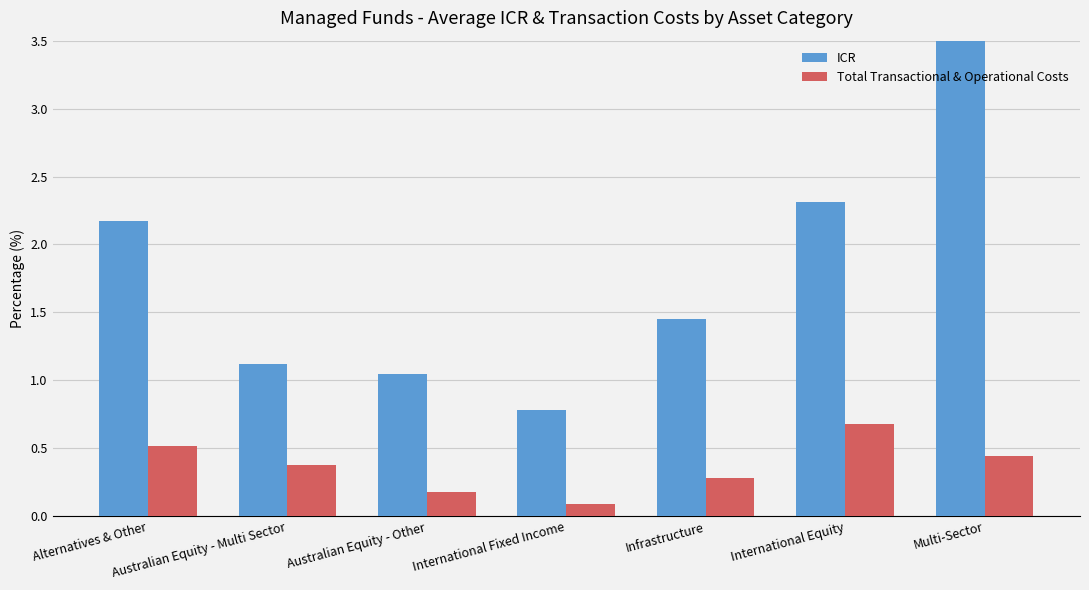

At how many categories does at least one series exceed 0?

7